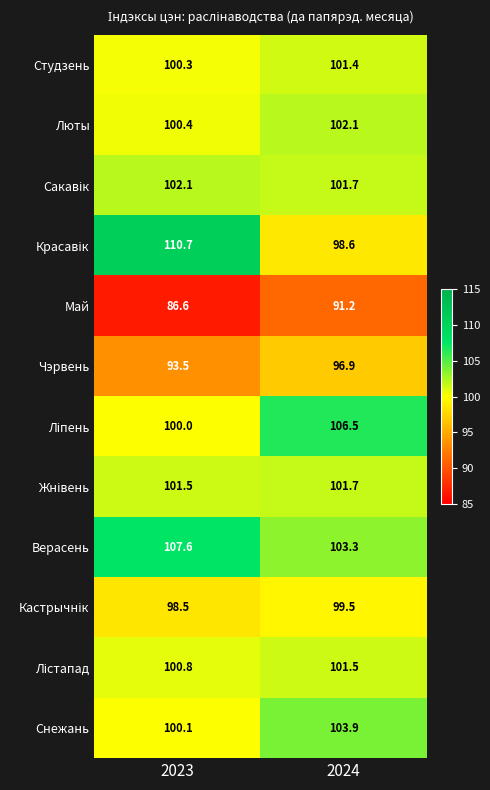

At which category does the chart reach its peak across all series?

2023